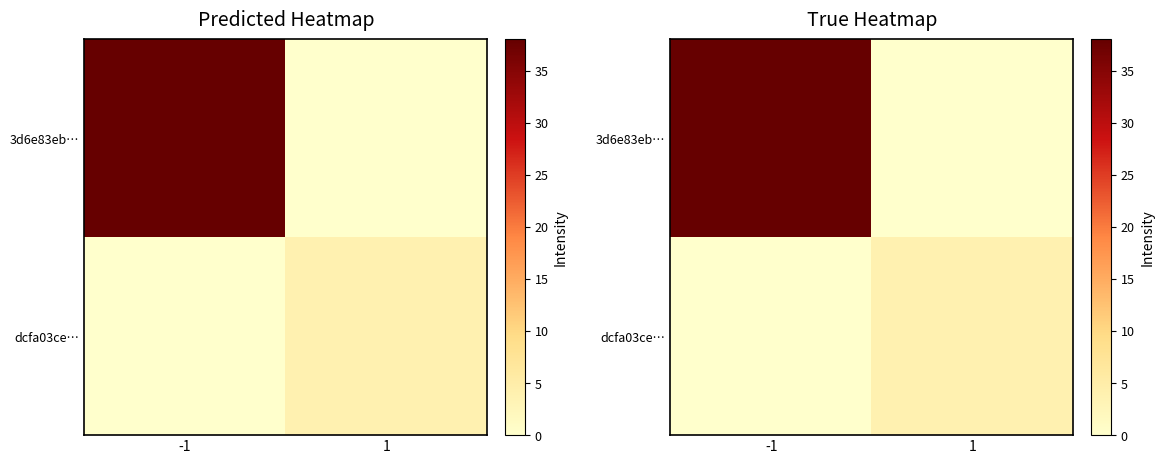

What is the sum of the dcfa03ce… values at -1 and 1?

4